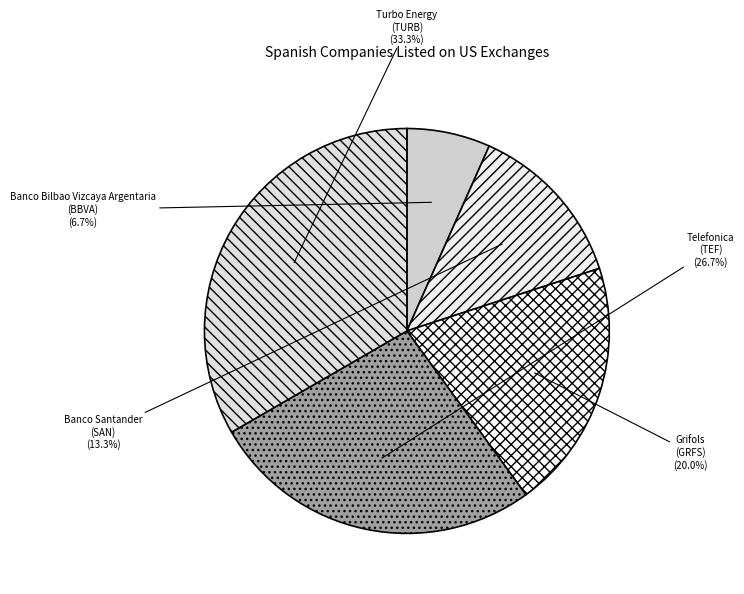

To the nearest percent, what is the difference between the Banco Santander and Banco Bilbao Vizcaya Argentaria slice percentages?

7%